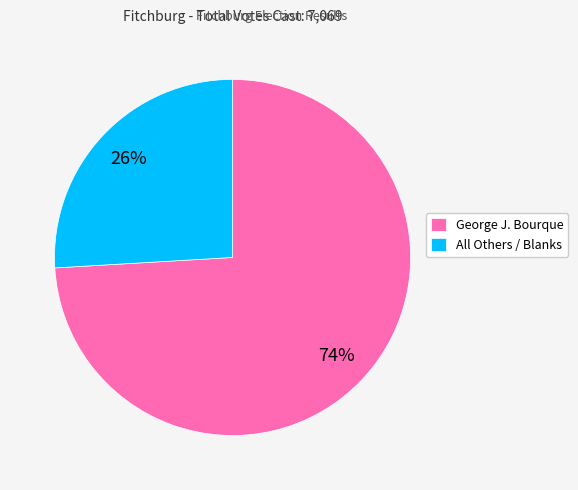

How many slices are in this pie chart?

2